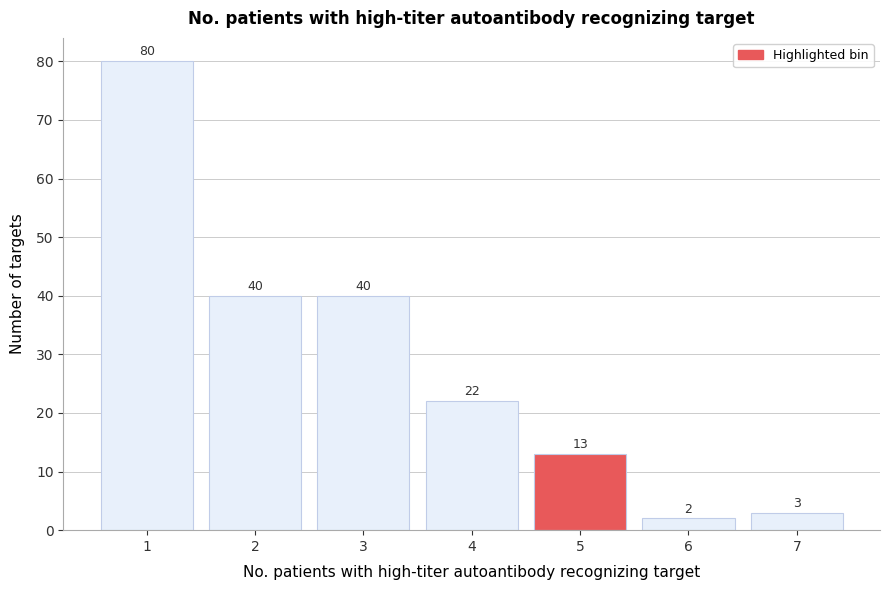

Reading right to left, what are all the values shown in this chart?

3	2	13	22	40	40	80